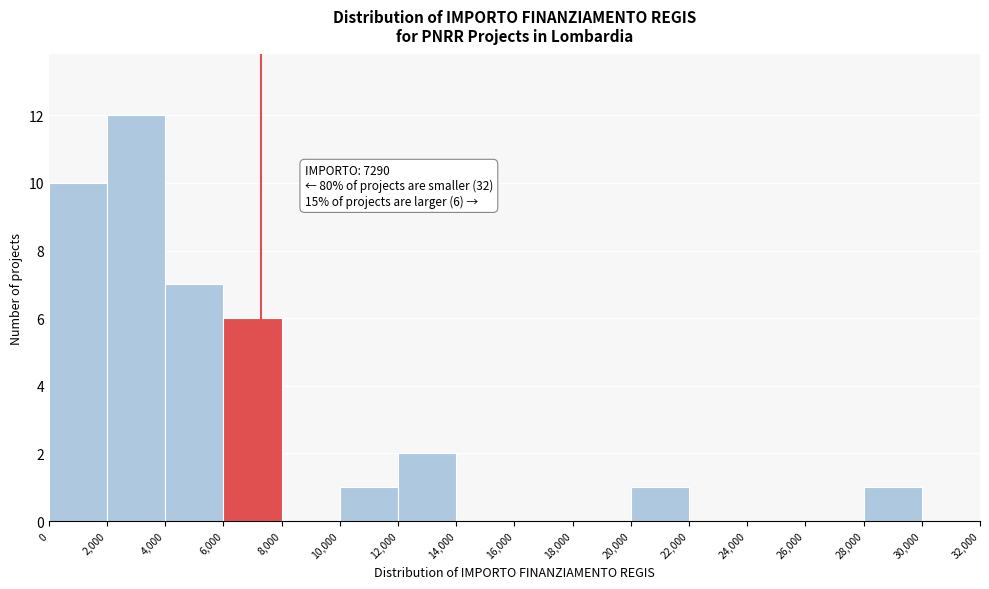

Over which range of the x-axis is the bar tallest?

2,000 to 4,000